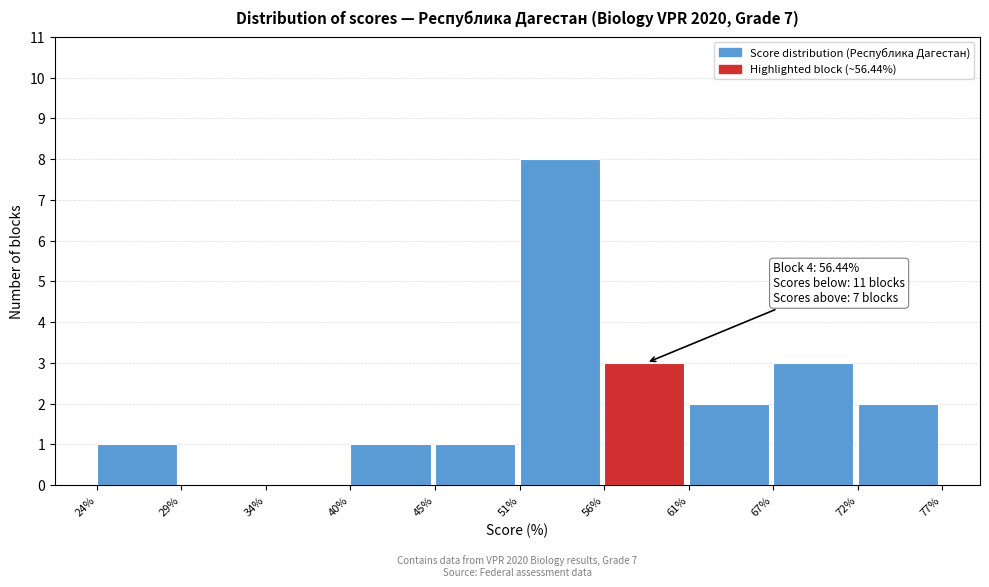

Which range on the x-axis has the tallest bar?

51% to 56%